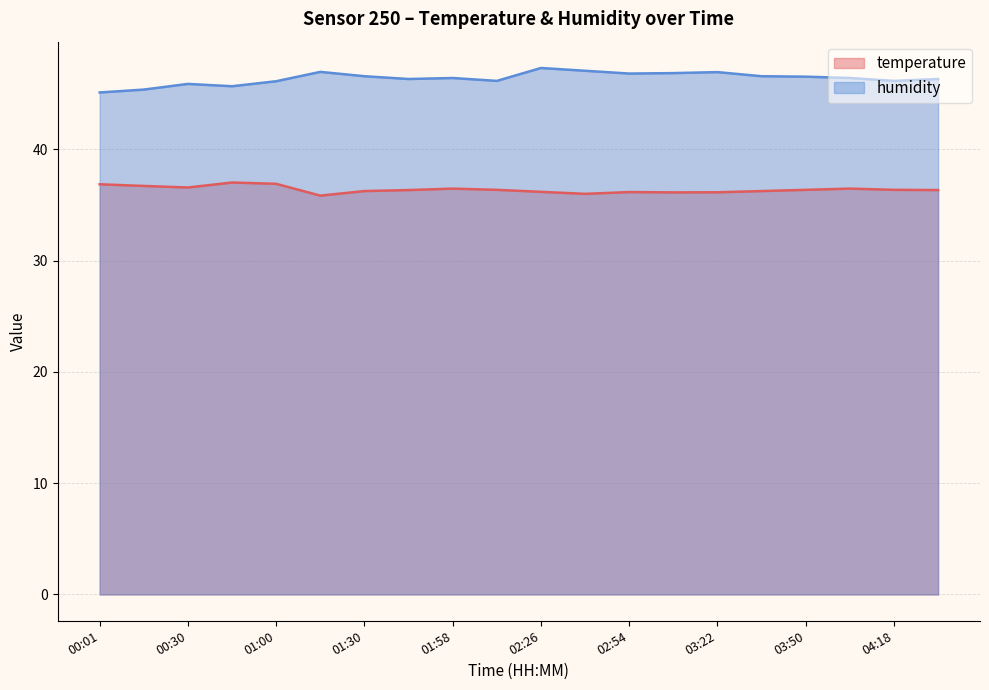

Where does the temperature series first go above 36?

00:01